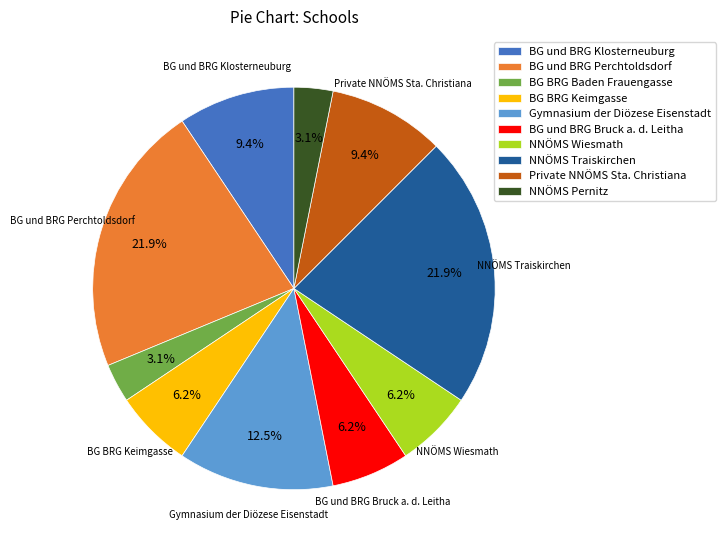

Does any single category account for the majority?

No